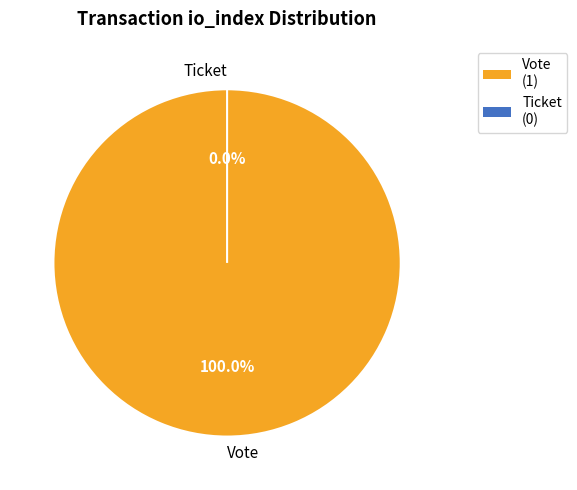

How many segments does this pie chart have?

2